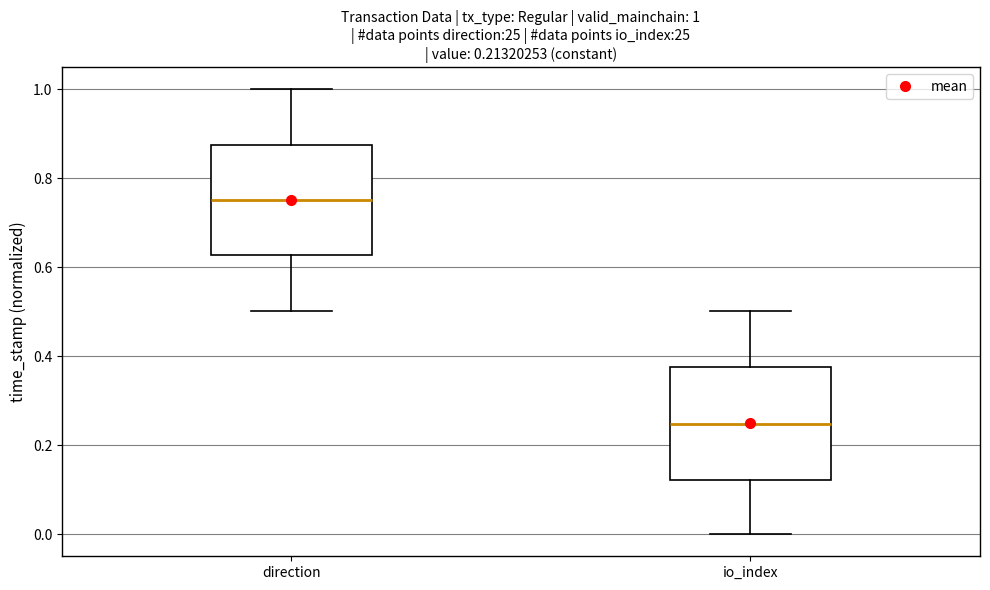

Which box has the highest median line?

direction